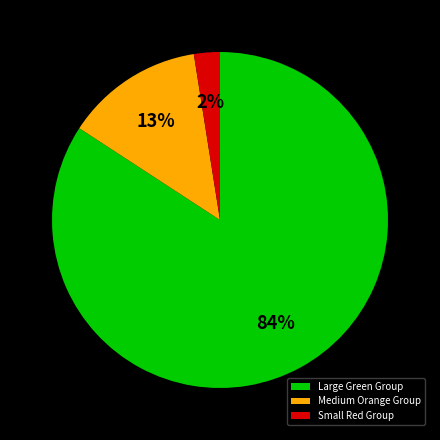

How many slices are in this pie chart?

3